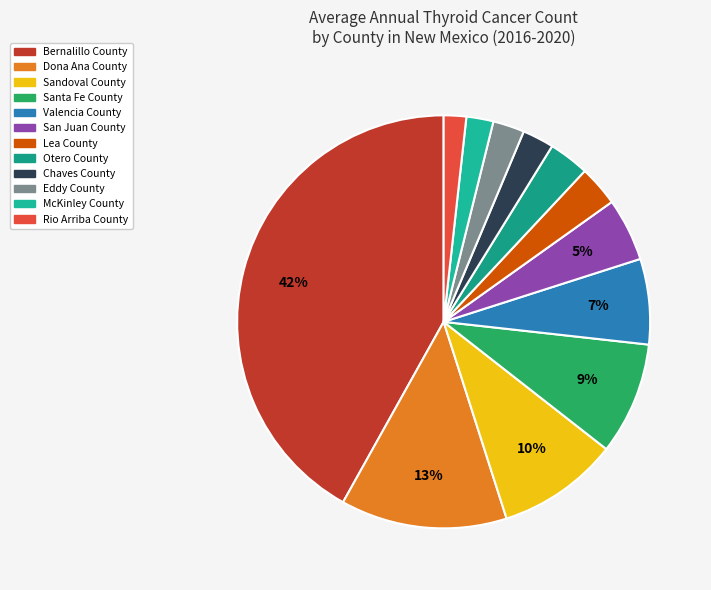

Which has a higher value, Otero County or Sandoval County?

Sandoval County